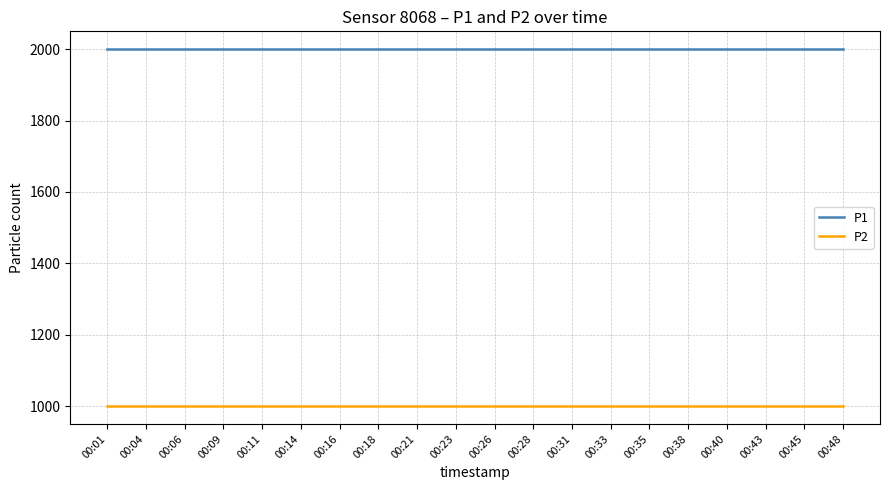

Is it true that P1 equals 1999.9 at 00:31?

True